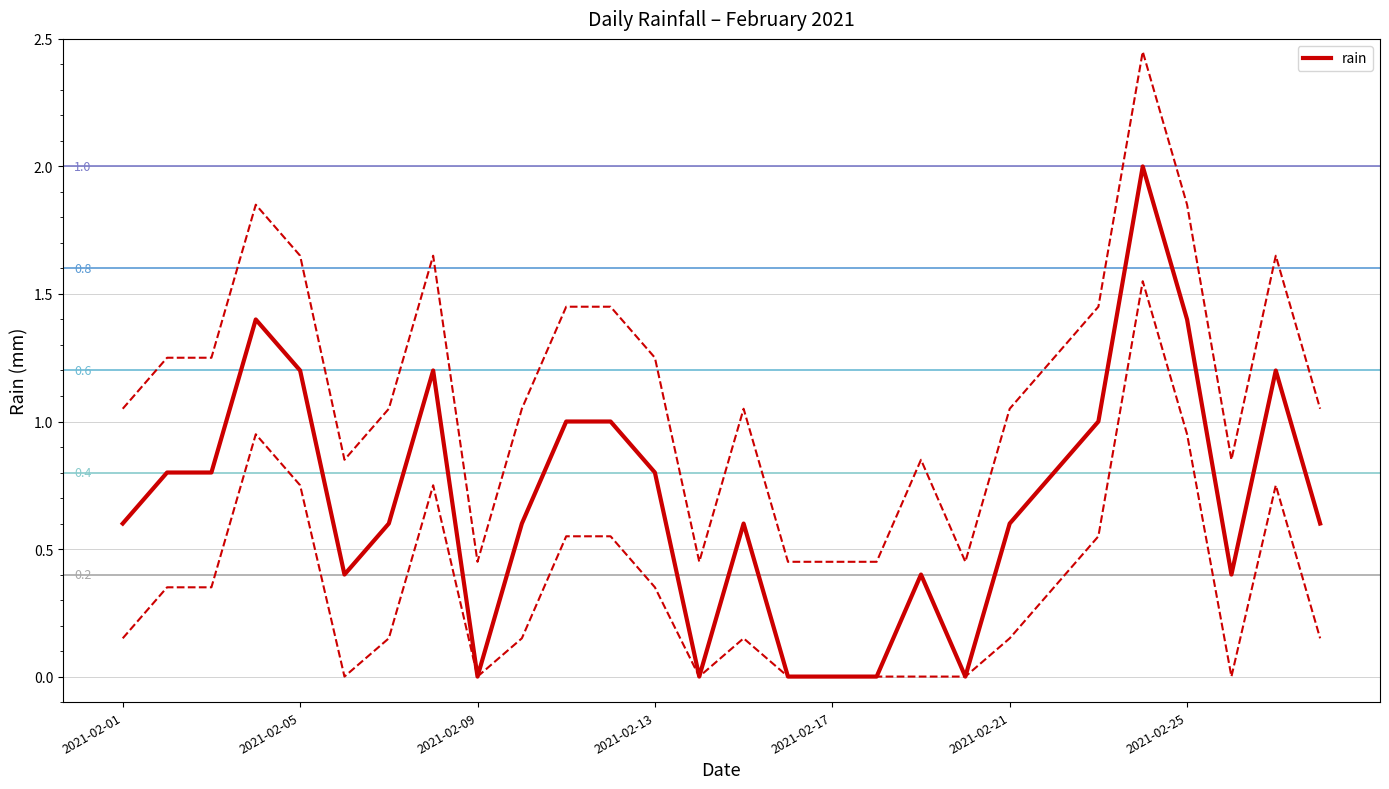

How many lines are shown in the chart?

1